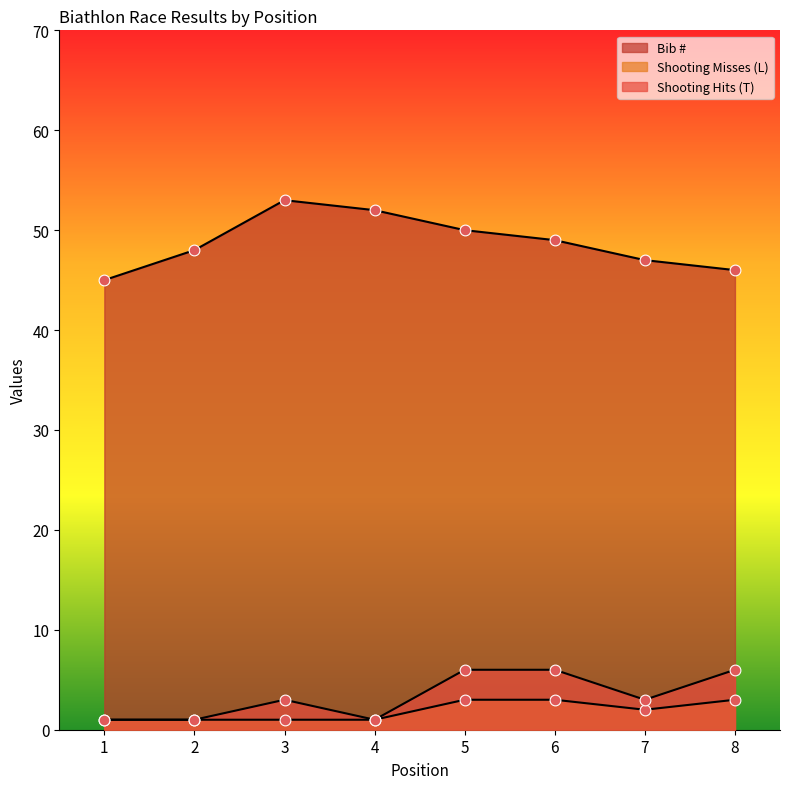

Which series contains the lowest Y value?

Shooting Misses (L)